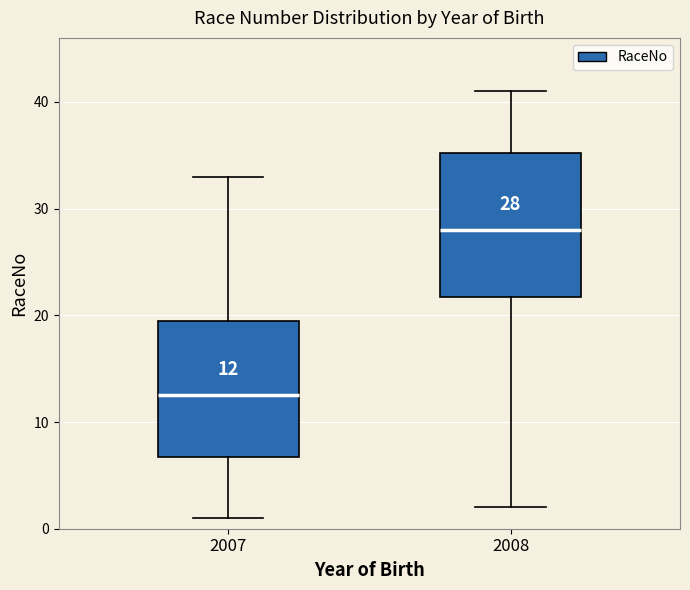

Which box's median line is the highest?

2008